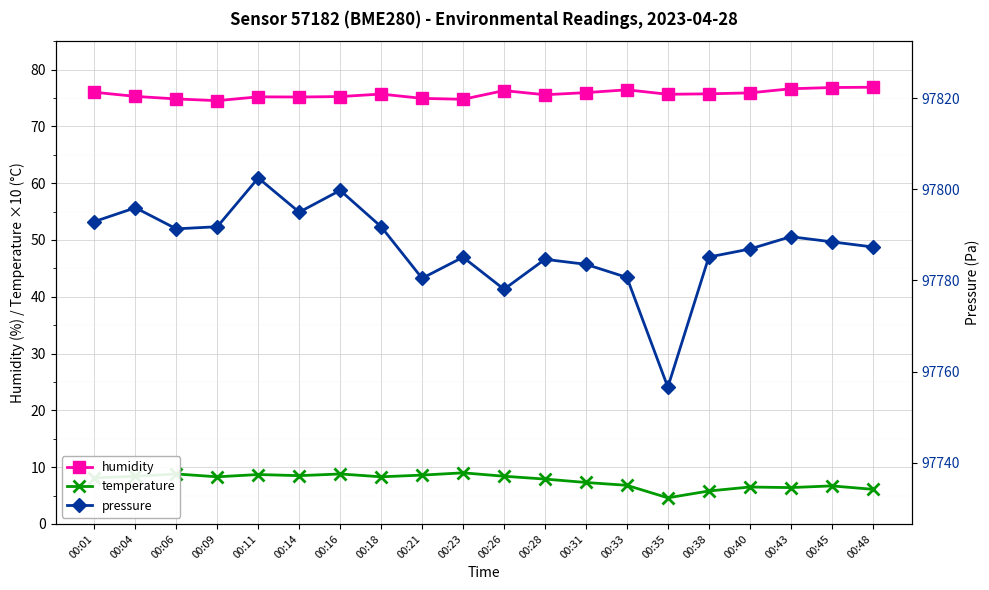

What is the difference between the maximum and minimum values in the pressure series?

45.9